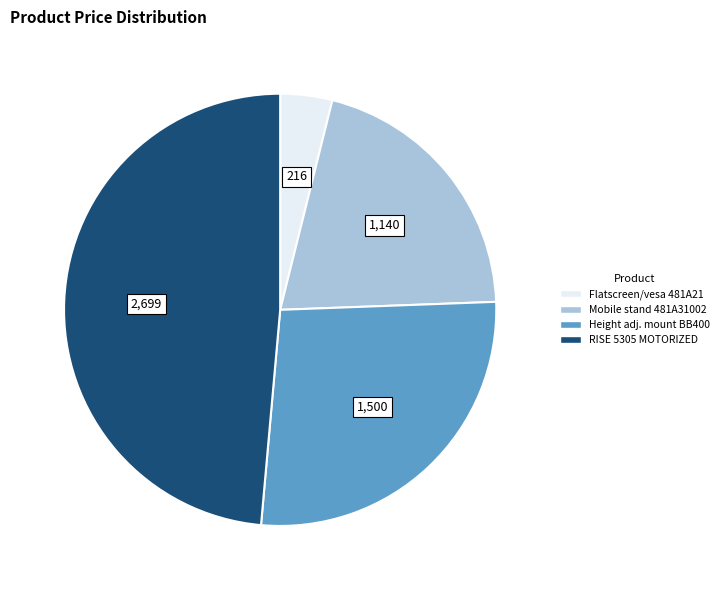

Is there any slice that represents more than half of the pie?

No